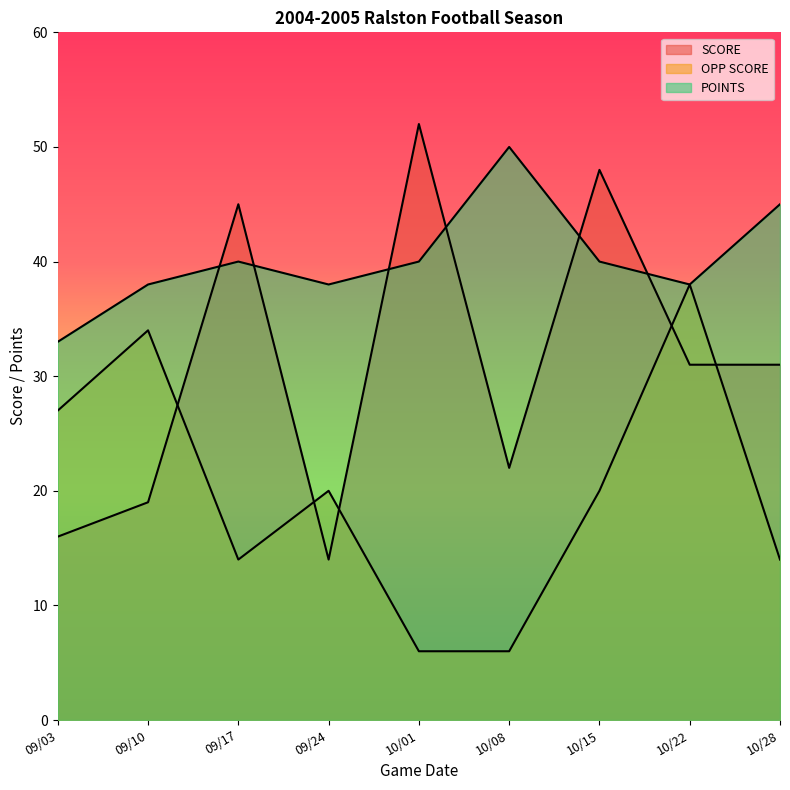

List the series in order of their overall mean, lowest first.

OPP SCORE, SCORE, POINTS